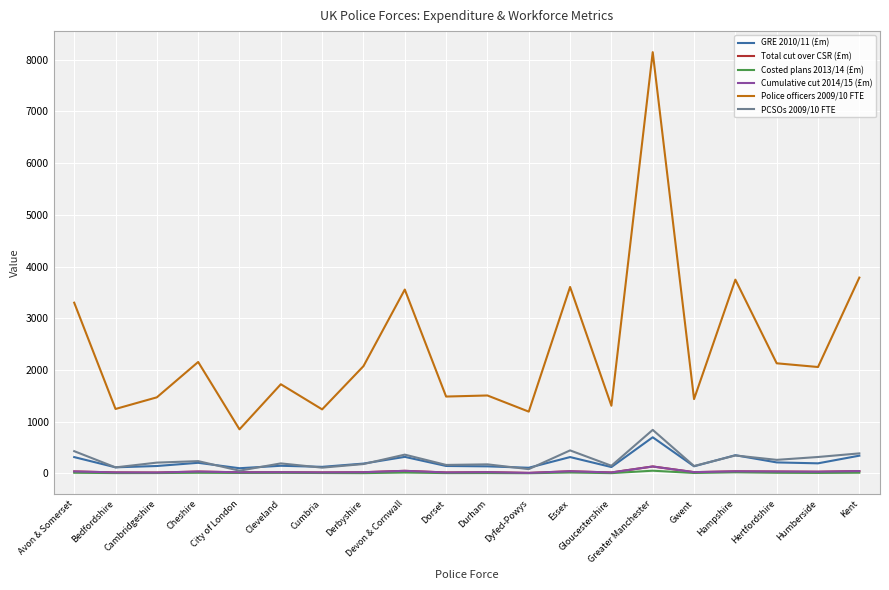

What position from the left is Hampshire?

17